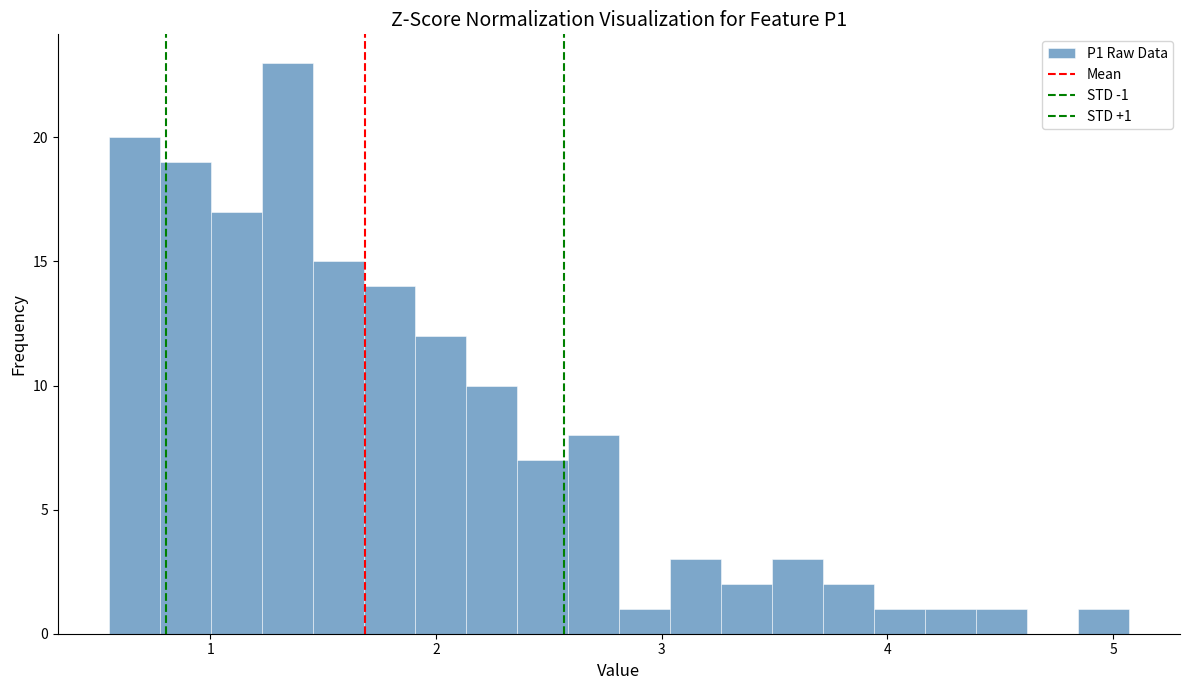

Read against the x-axis, roughly where is the centre of the tallest bar?

1.3